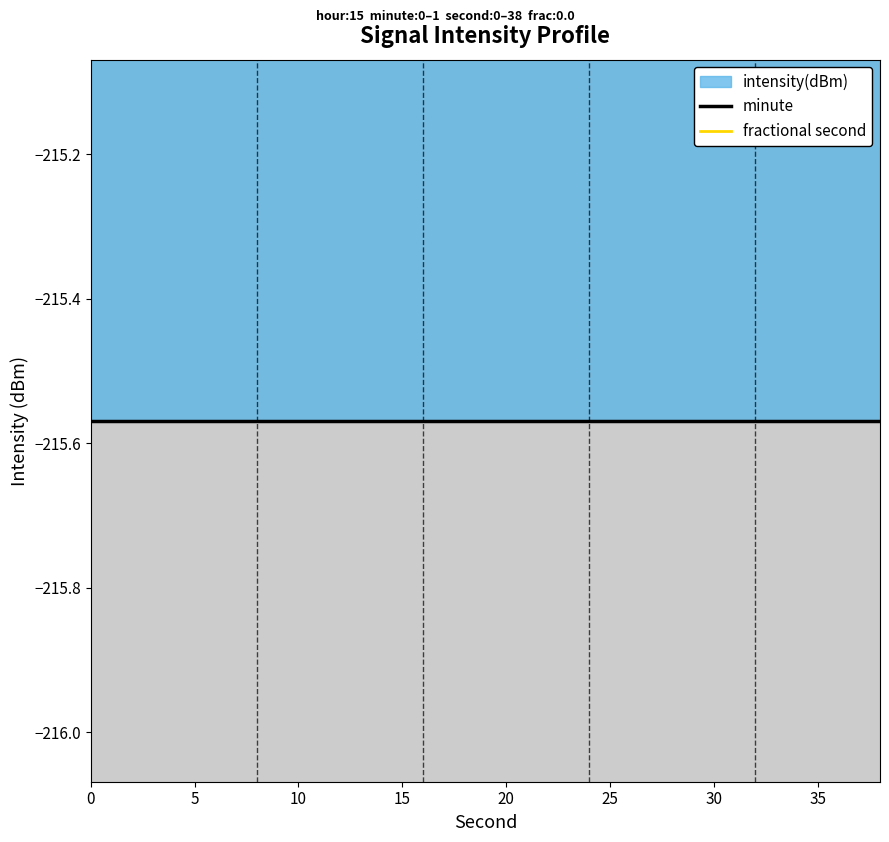

What value does the minute series have at 5?

-215.6